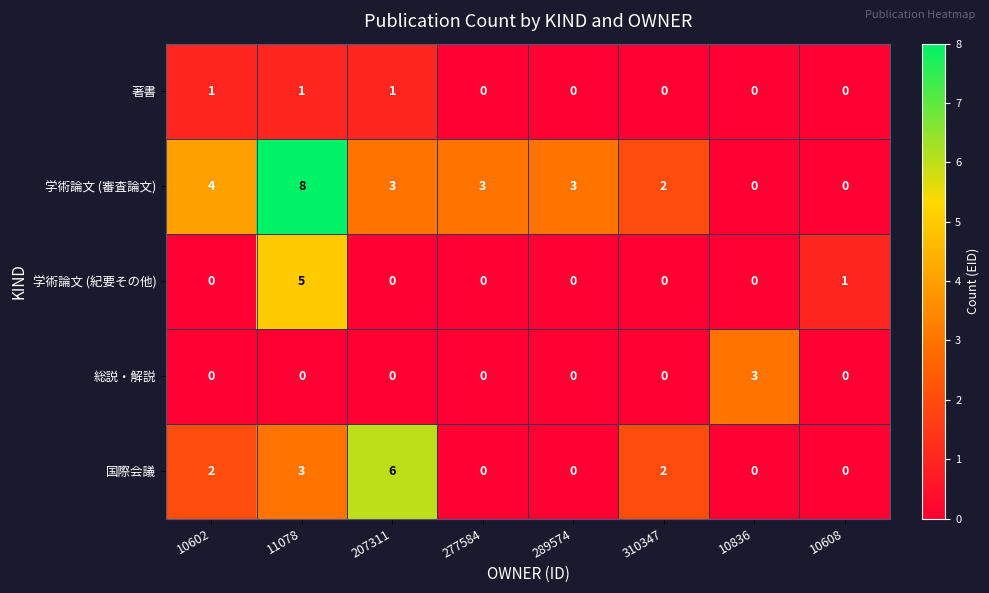

At which label is 国際会議 closest to 3?

11078